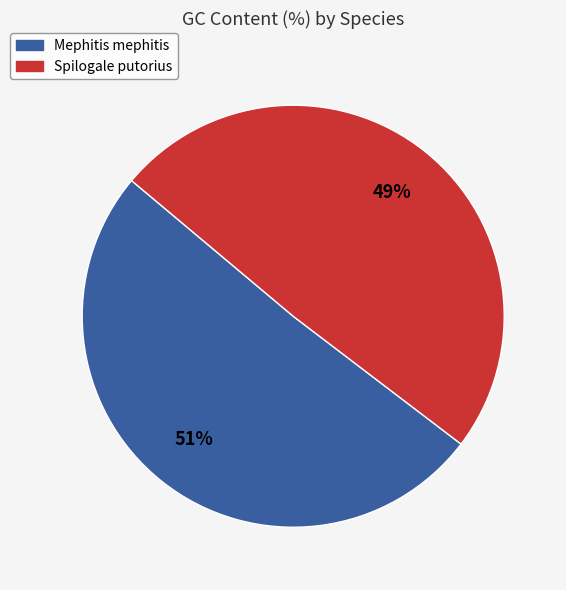

True or false: Mephitis mephitis accounts for 61% of the total.

False